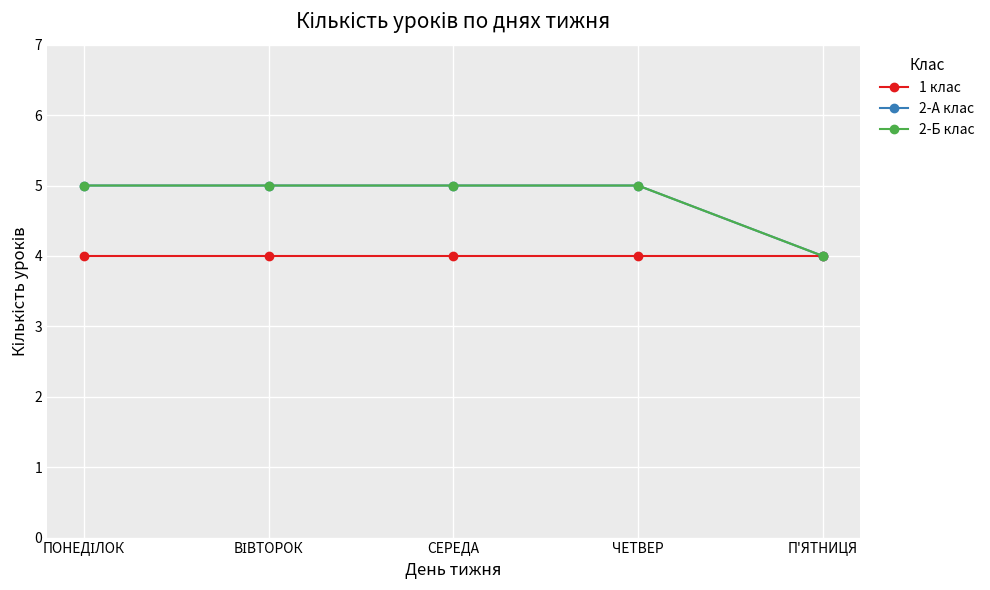

True or false: 2-А клас and 1 клас intersect in this chart.

False